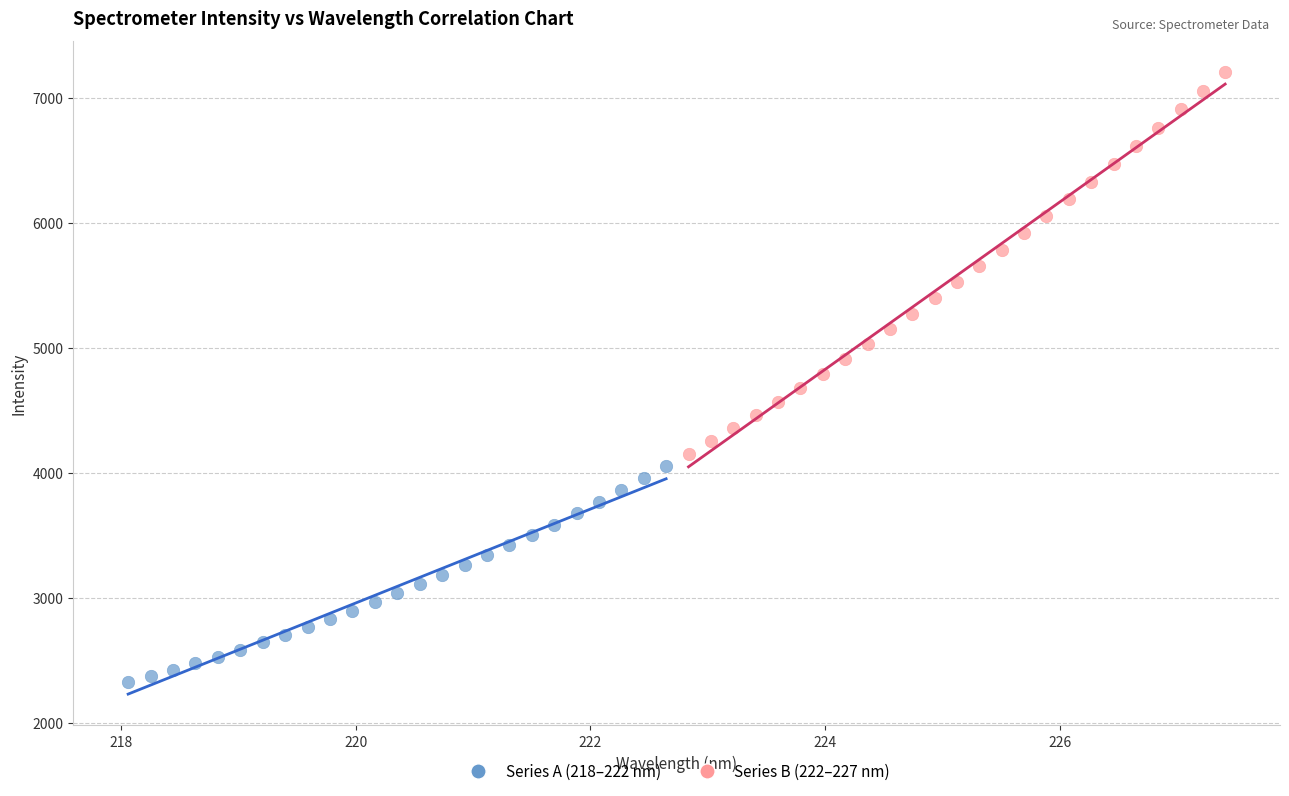

Which series has the widest spread of Y values?

Series B (222–227 nm)